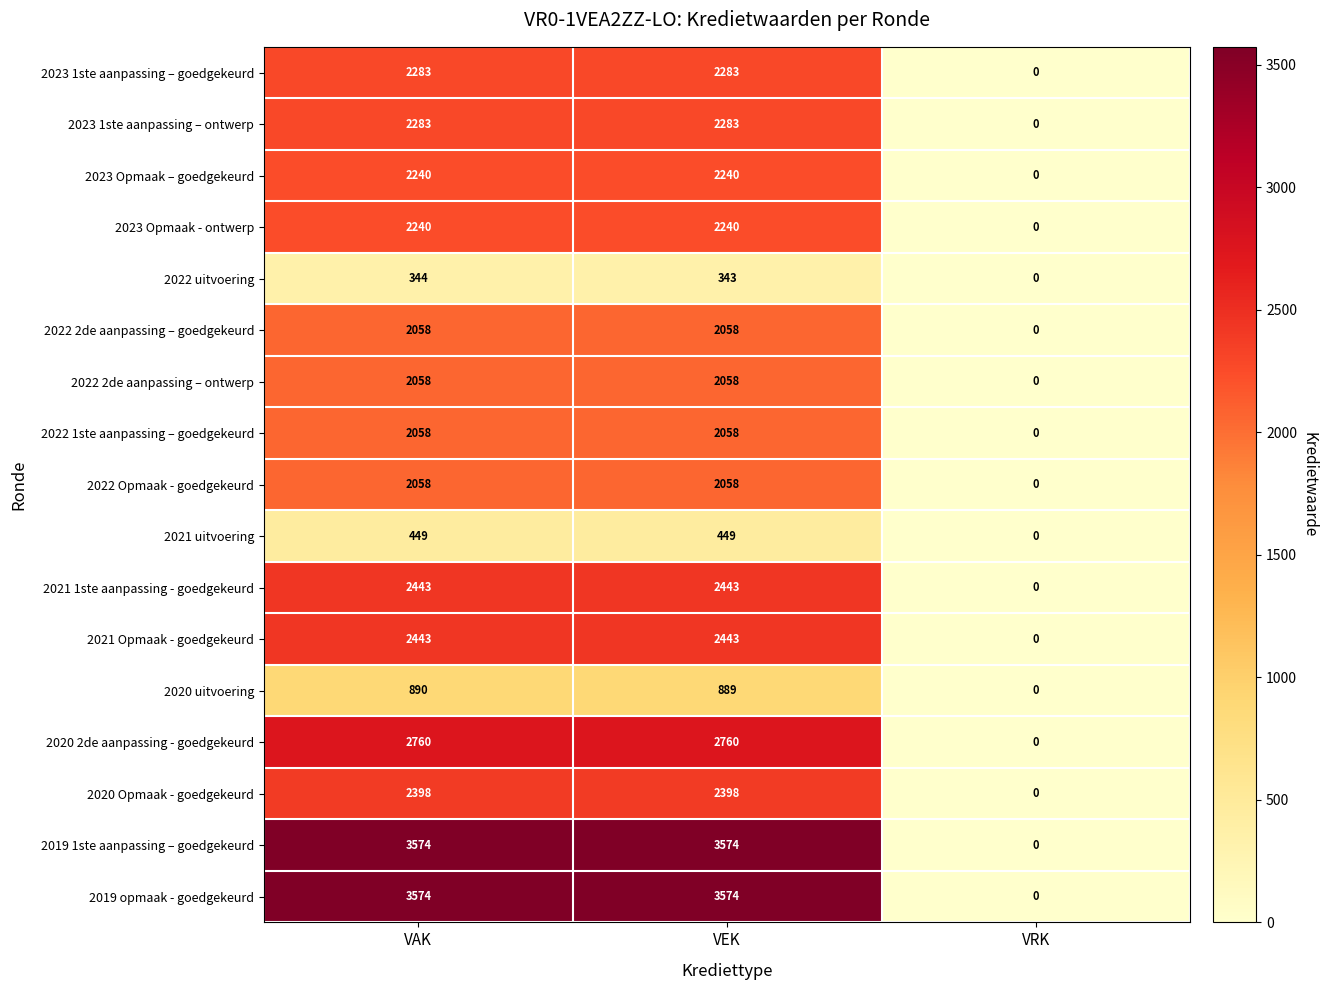

The value of 2020 uitvoering at VRK is 588. True or false?

False